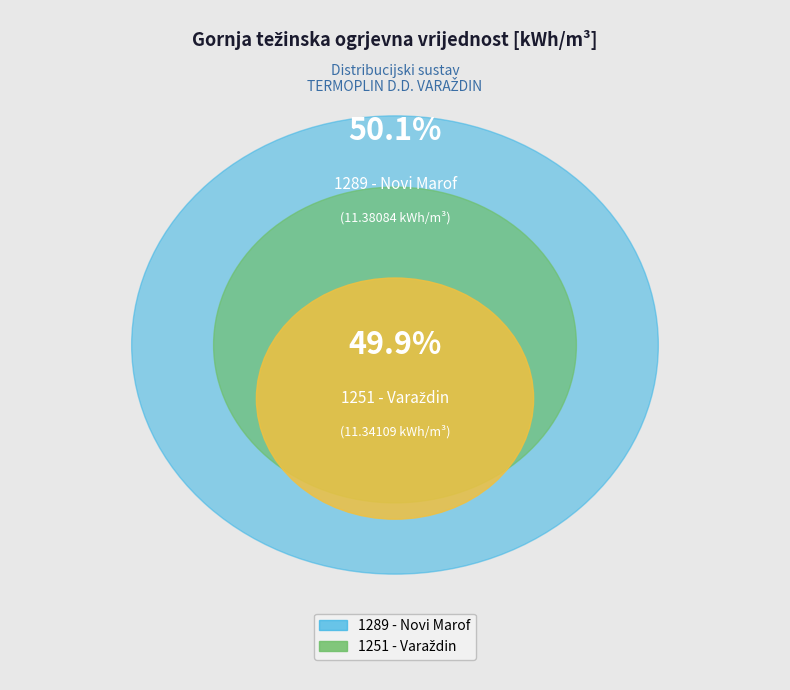

What is the total percentage of 1289 - Novi Marof and 1251 - Varaždin?

100.0%